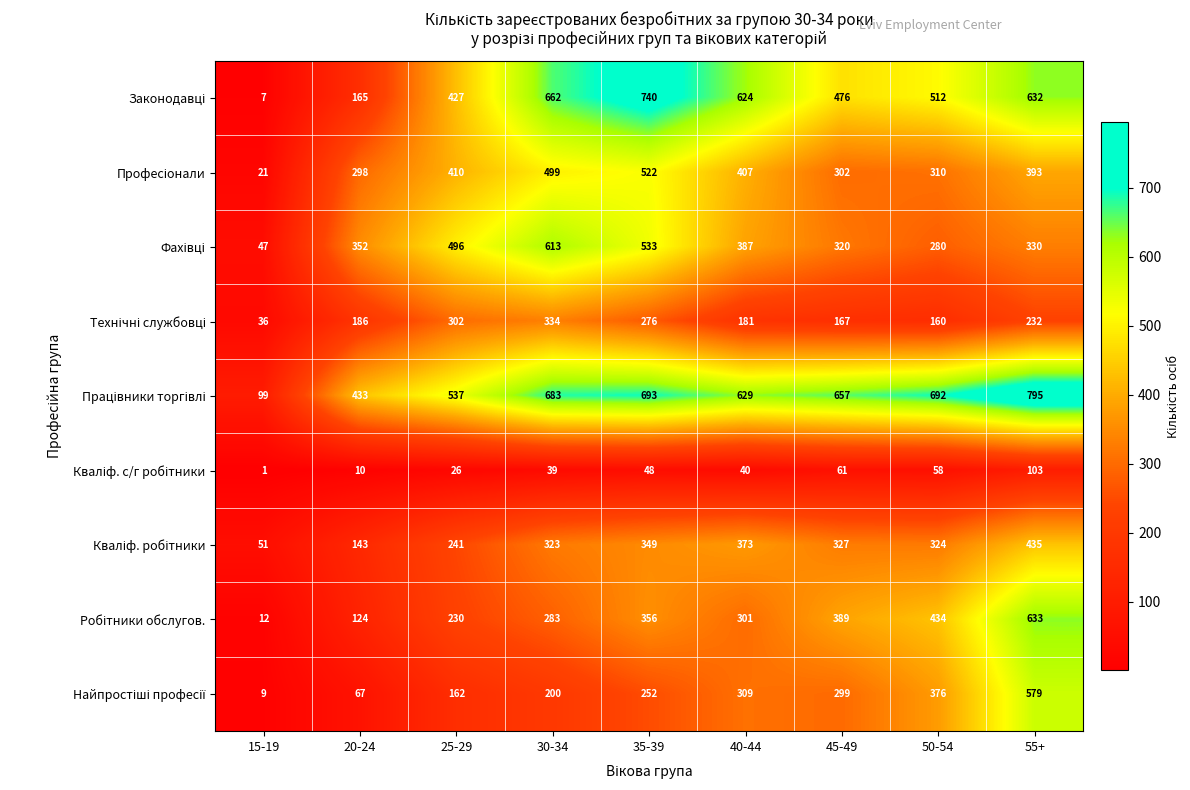

What is the total value across all series at 35-39?

3769